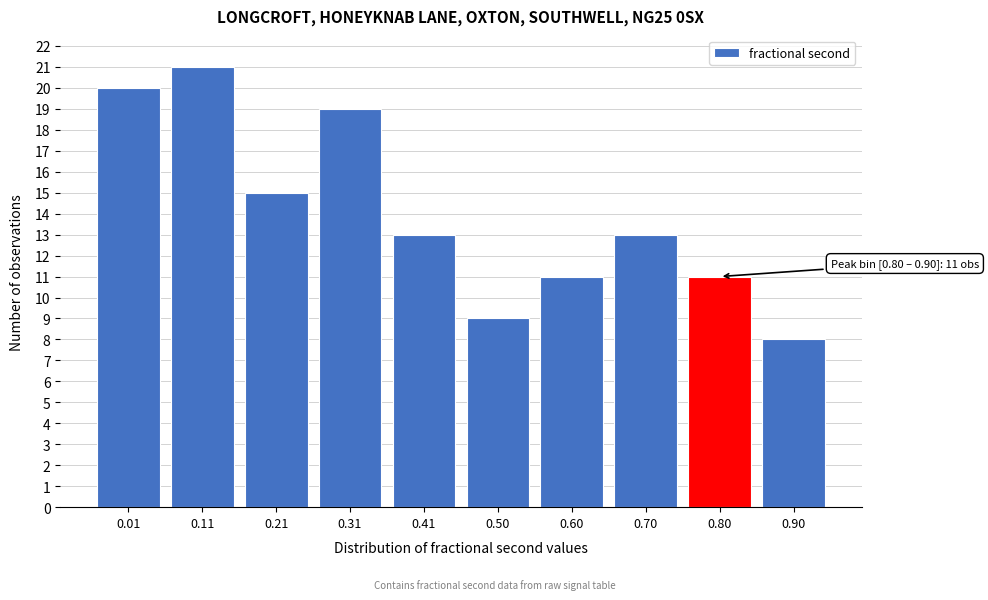

Reading right to left, list all the values displayed in this chart.

0.90=8	0.80=11	0.70=13	0.60=11	0.50=9	0.41=13	0.31=19	0.21=15	0.11=21	0.01=20